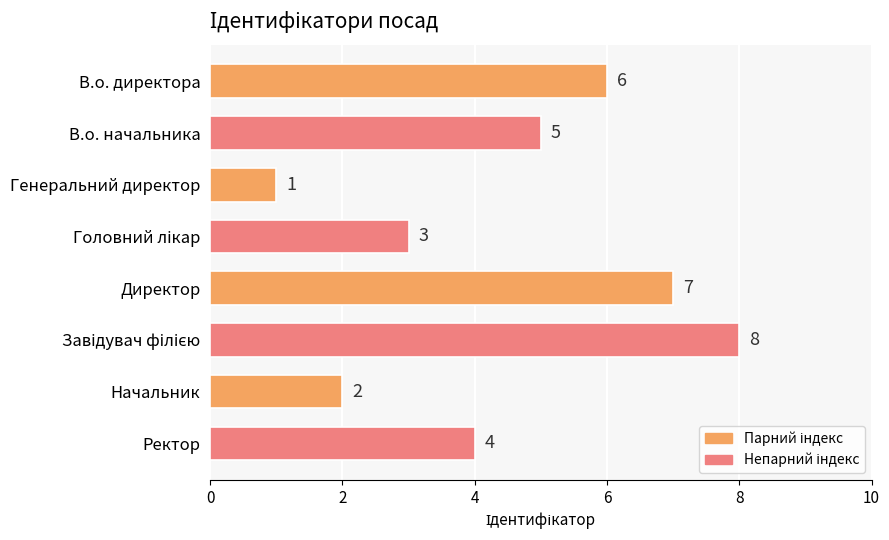

How many values are between 3 and 7?

5